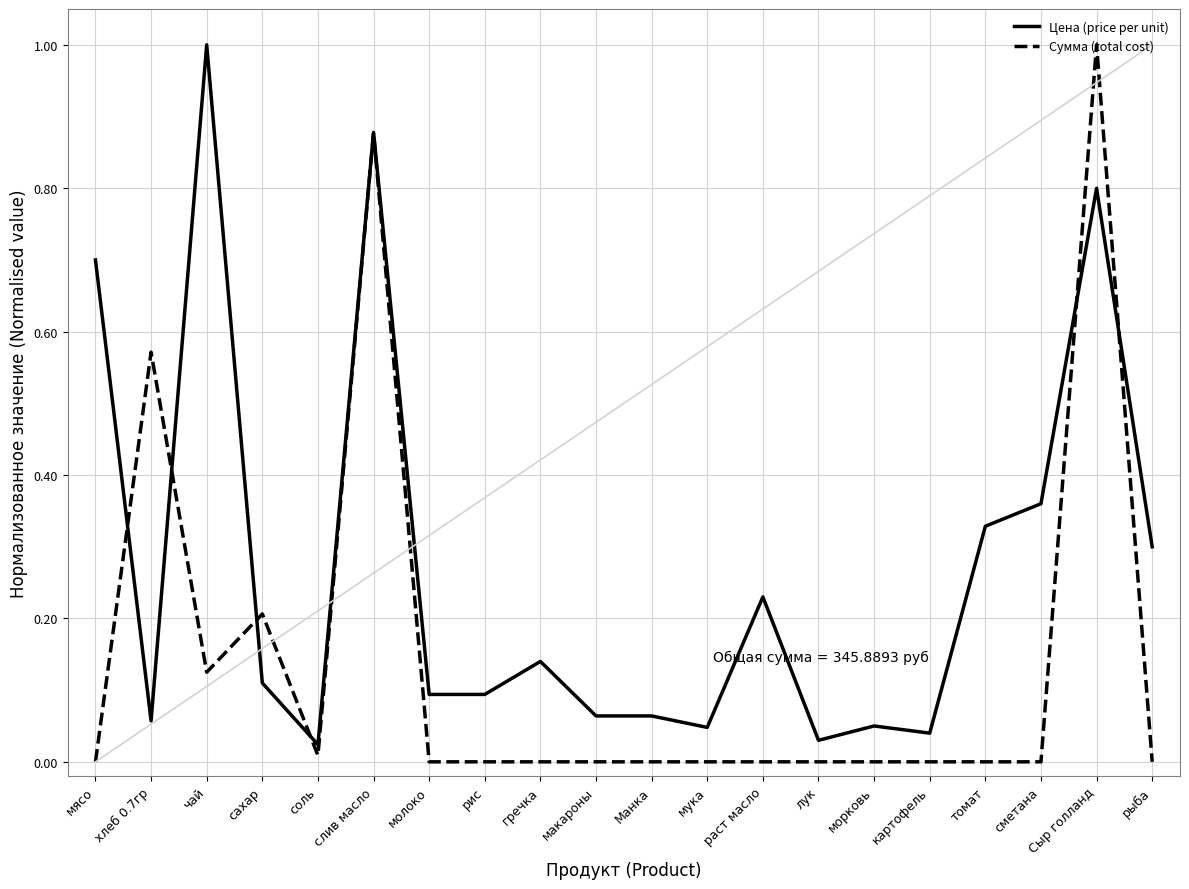

What is the maximum value for Сумма (total cost)?

1.0